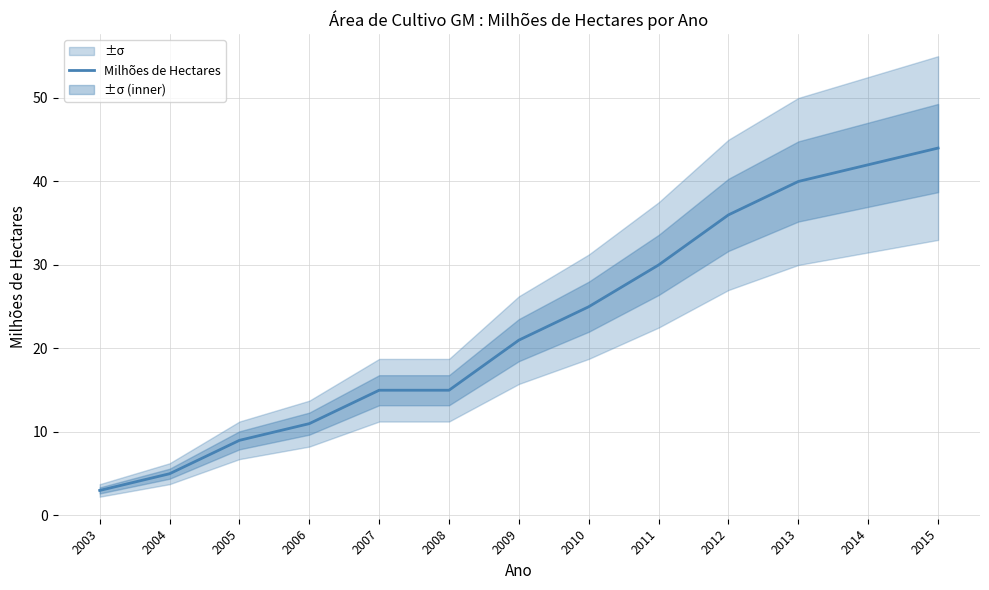

How many lines are shown in the chart?

1